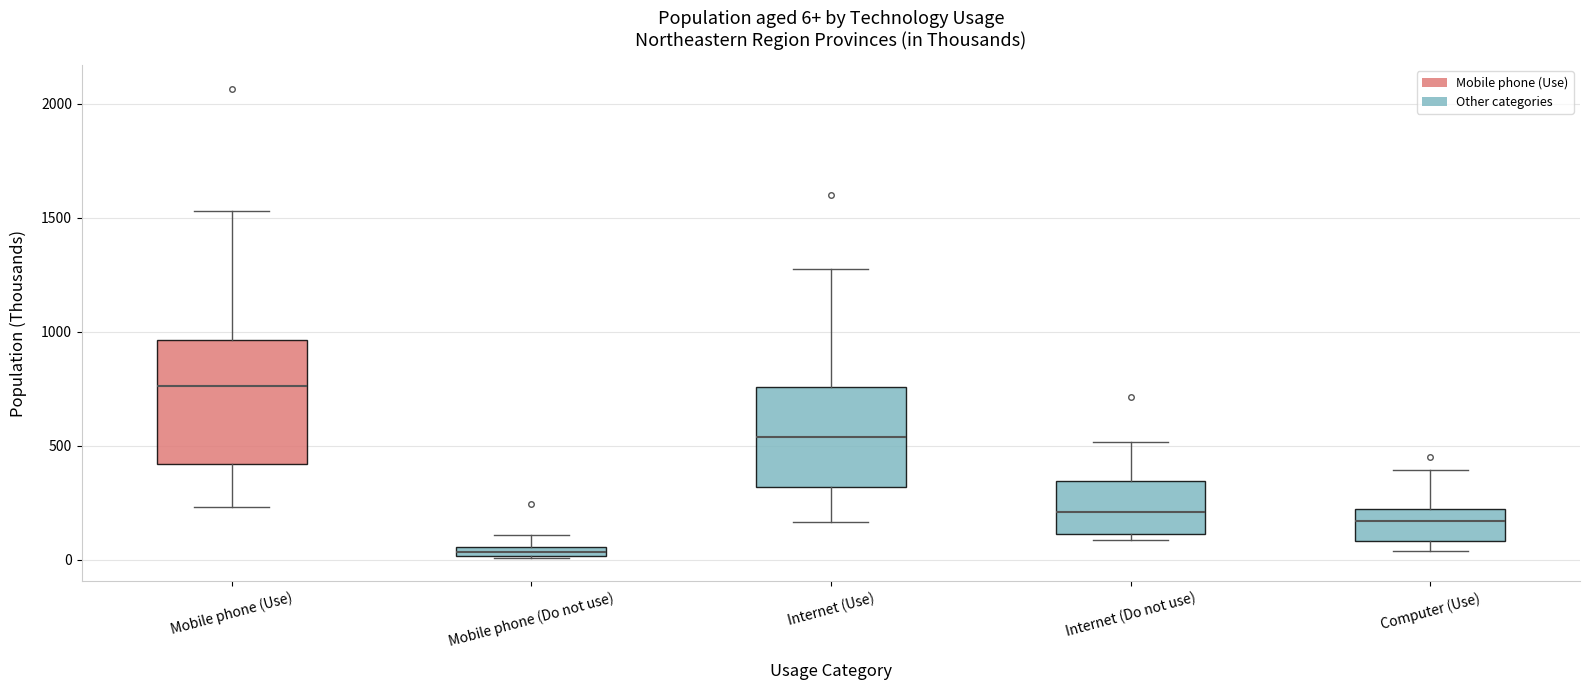

Which box is the tallest, from its lower edge to its upper edge?

Mobile phone (Use)